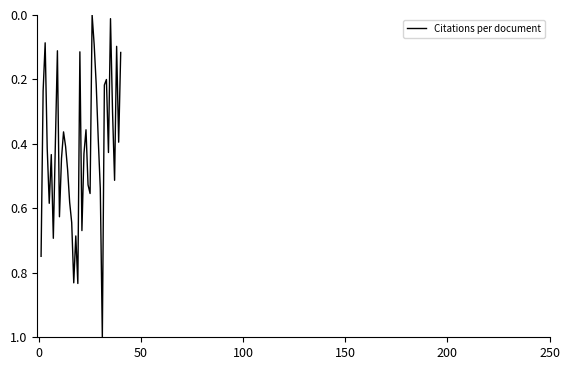

What is the greatest value displayed?

1.0